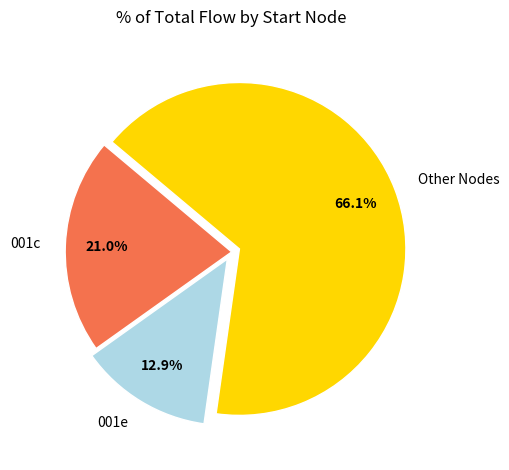

To the nearest percent, what is the average slice percentage?

33%